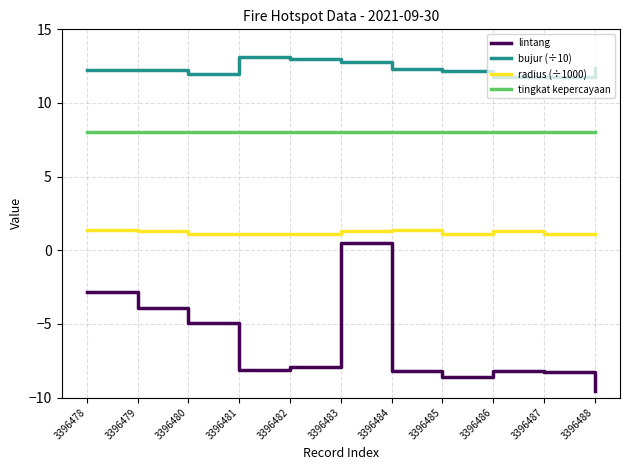

What is the maximum value shown in the chart?

13.1